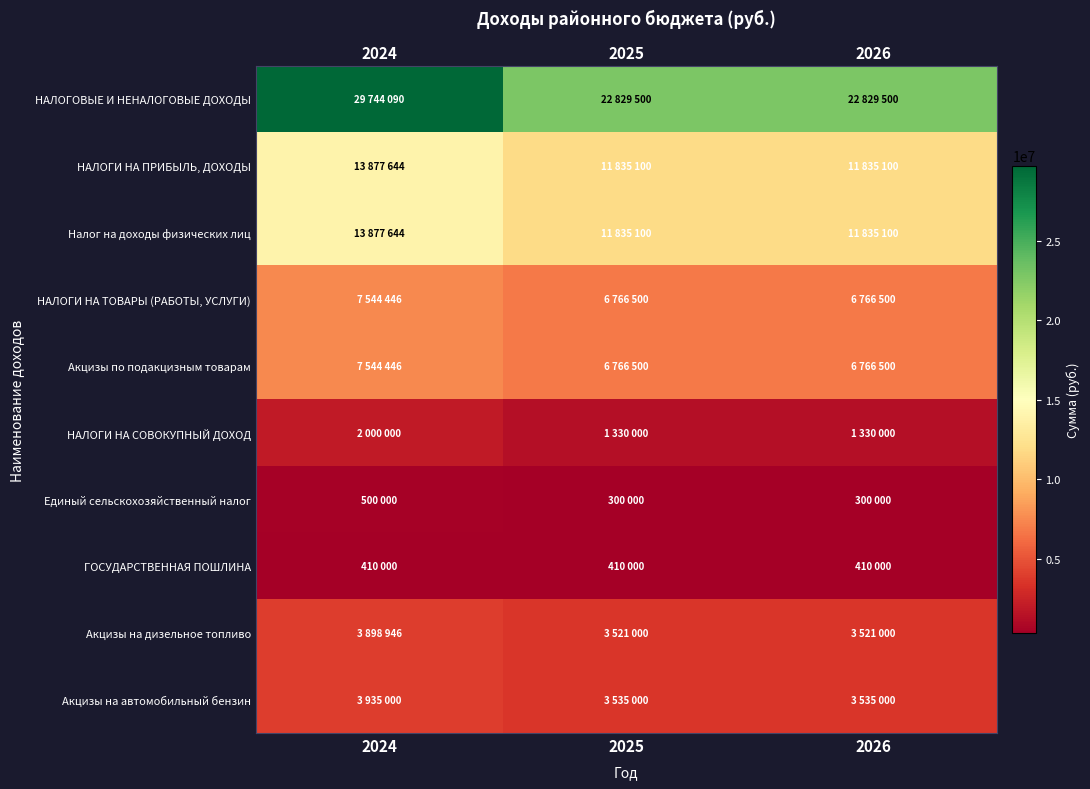

What is the difference between the highest and lowest values at 2024?

29334090